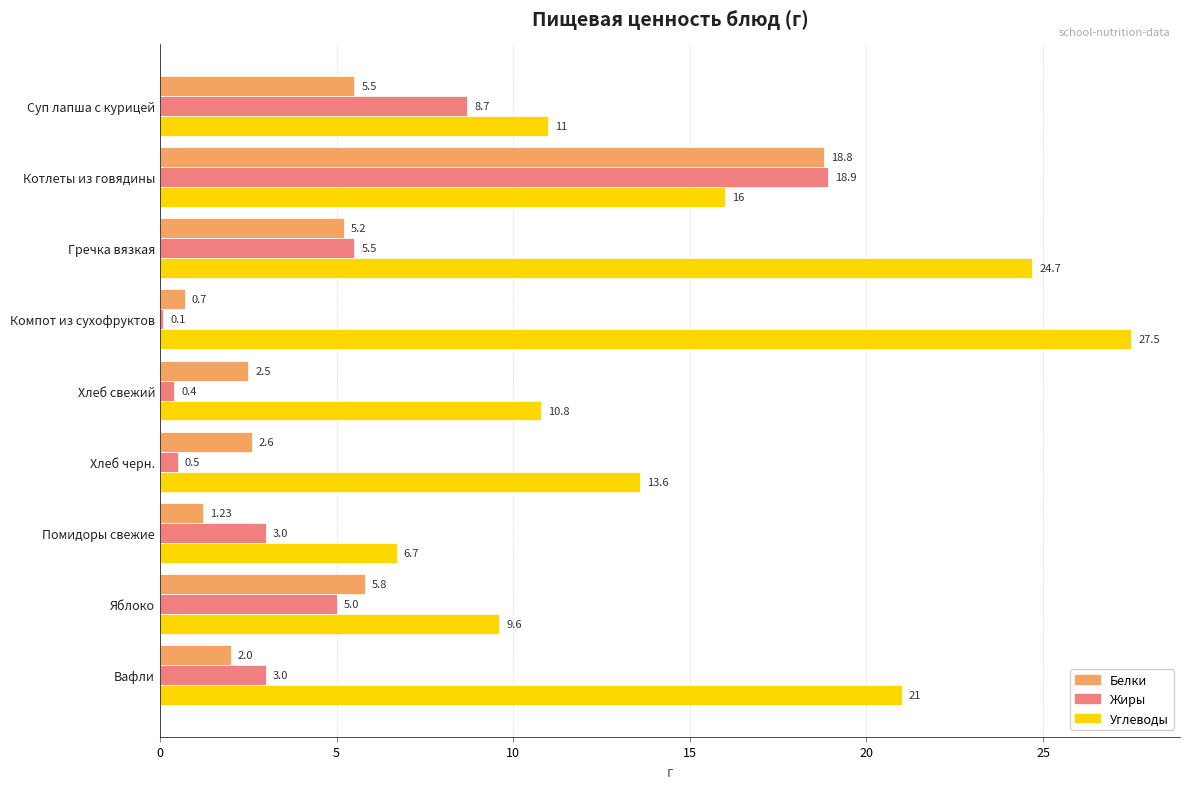

How many series are shown in this chart?

3